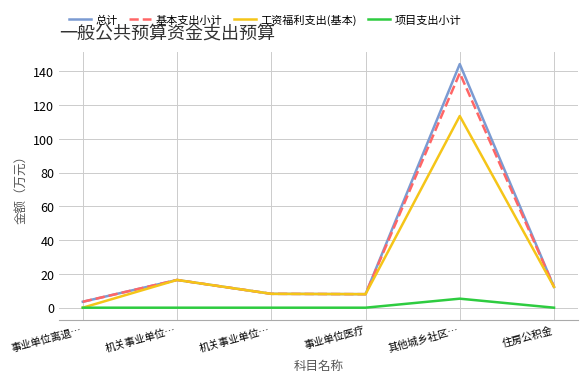

How many lines are shown in the chart?

4